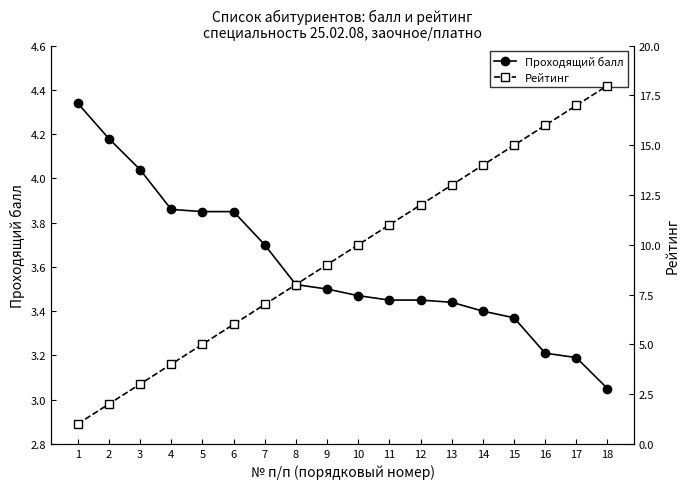

Reading right to left, transcribe all the data shown in this chart.

Проходящий балл: 3.0	3.2	3.2	3.4	3.4	3.4	3.5	3.5	3.5	3.5	3.5	3.7	3.9	3.9	3.9	4.0	4.2	4.3
Рейтинг: 18.0	17.0	16.0	15.0	14.0	13.0	12.0	11.0	10.0	9.0	8.0	7.0	6.0	5.0	4.0	3.0	2.0	1.0